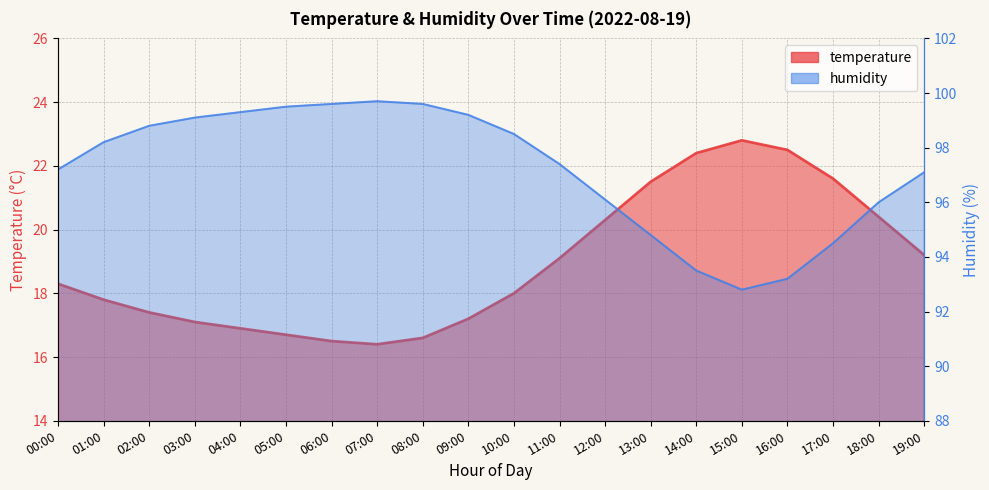

How many interior local peaks does the humidity series have?

1